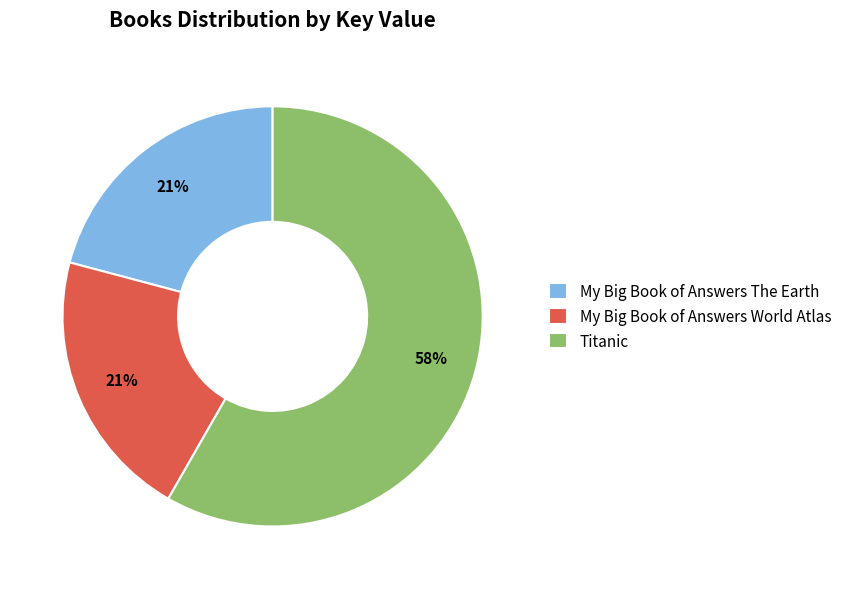

Count the number of slices in the pie.

3